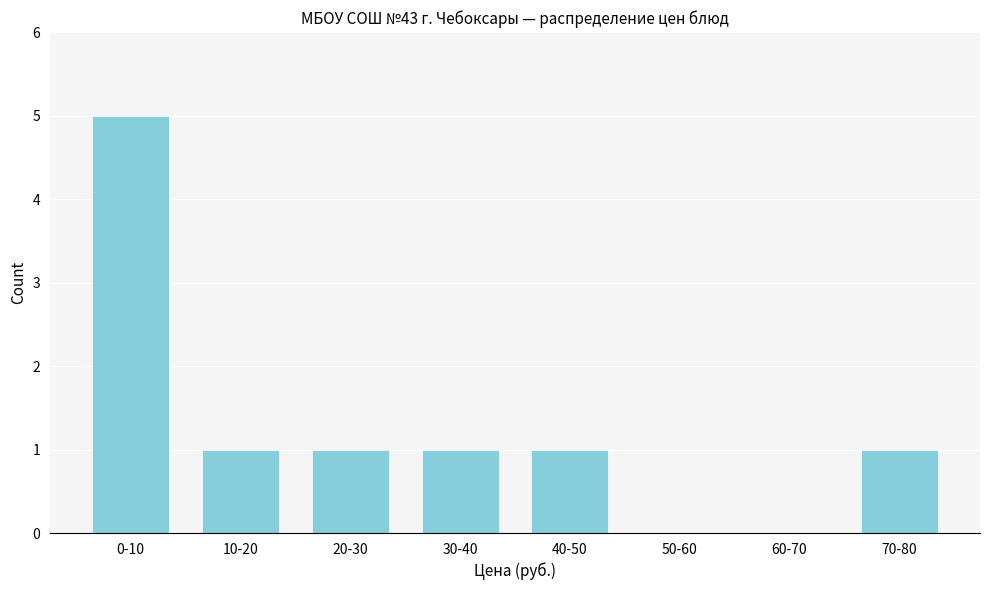

Reading left to right, list all the values displayed in this chart.

0-10=5	10-20=1	20-30=1	30-40=1	40-50=1	50-60=0	60-70=0	70-80=1